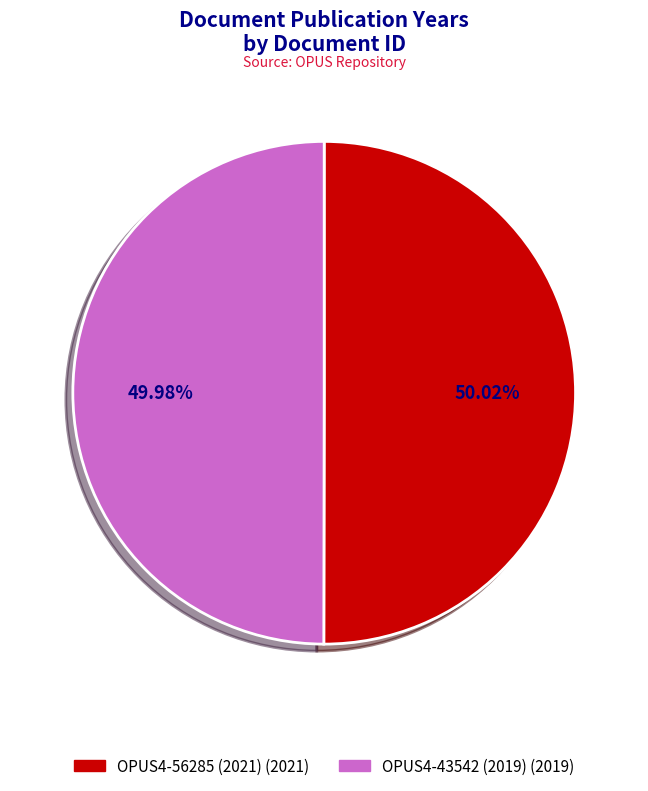

Is there a majority slice in this chart?

Yes